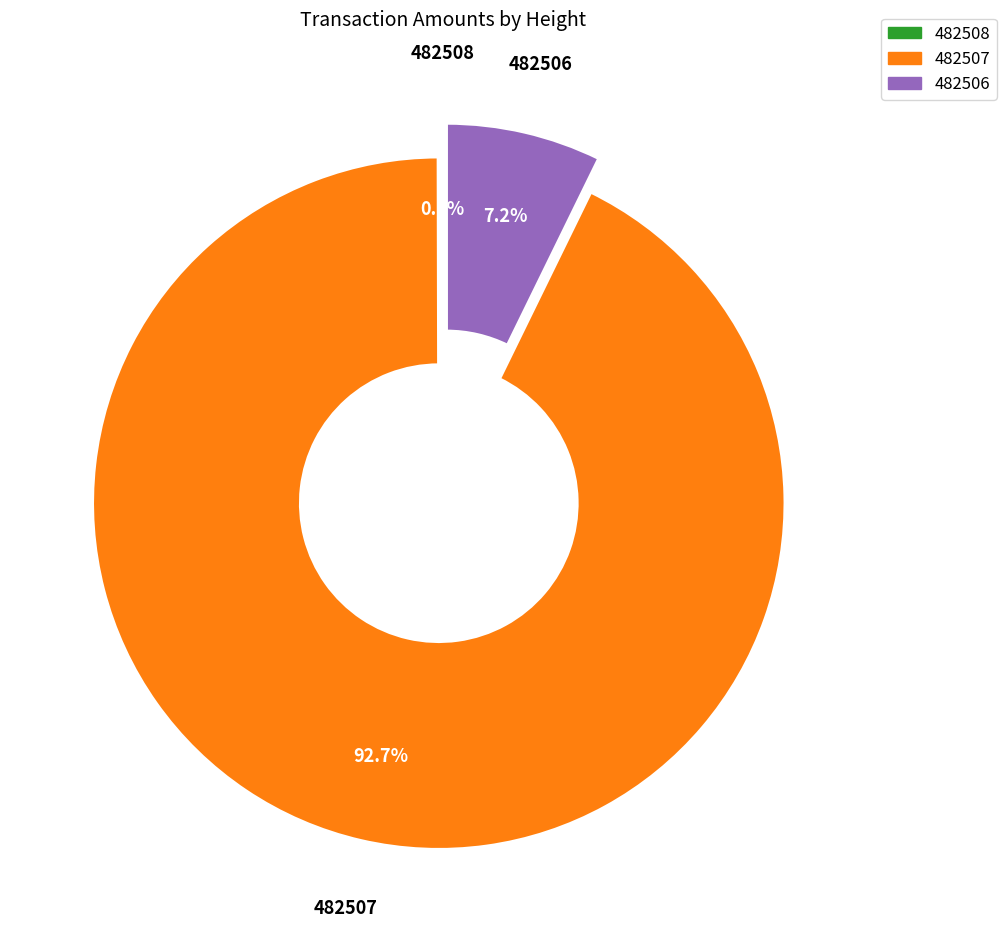

Is there any slice that represents more than half of the pie?

Yes